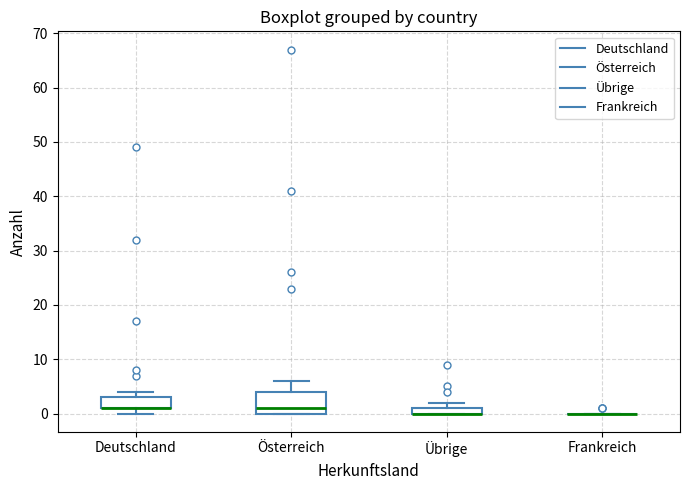

Comparing the boxes themselves (not the whiskers), which one is the tallest?

Österreich